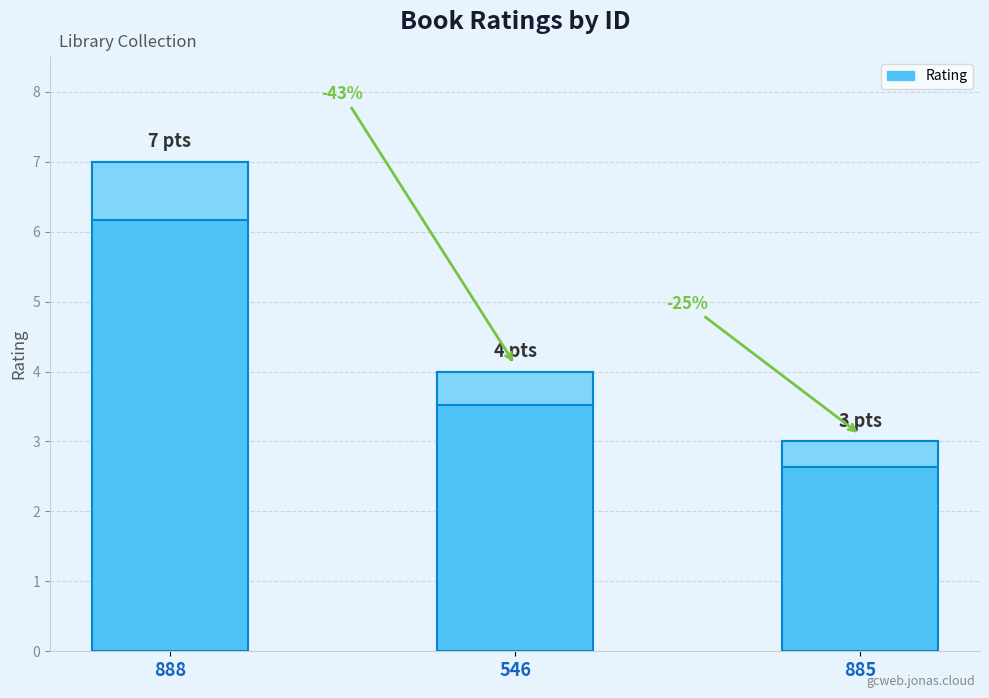

What position from the right is 888?

3